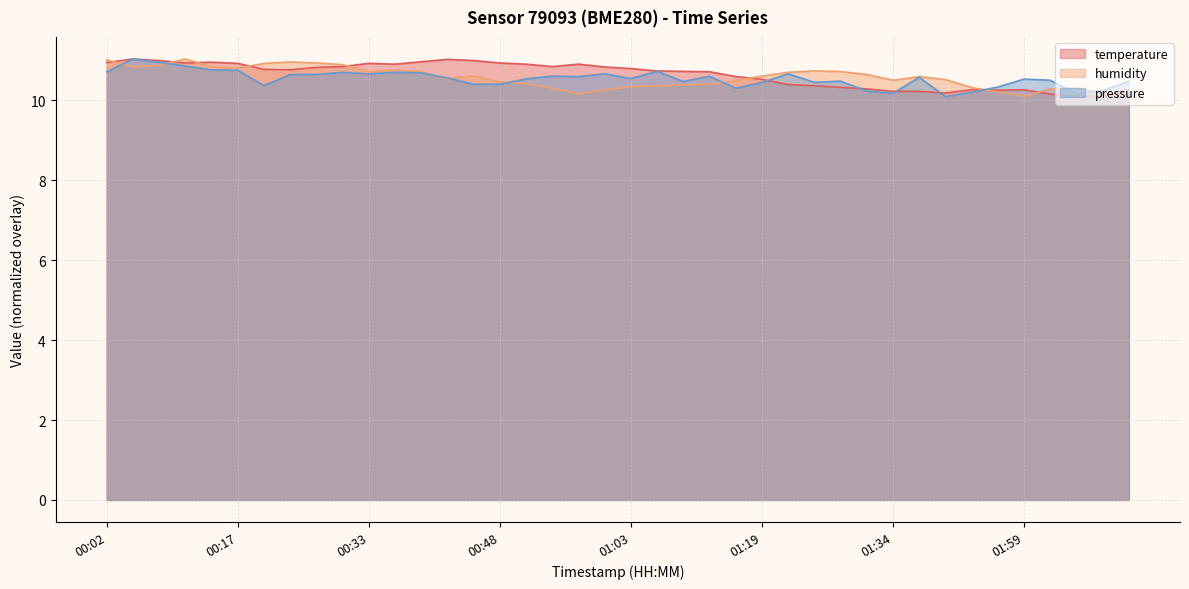

Reading right to left, transcribe all the data shown in this chart.

temperature: 02:11=10.3	02:08=10.1	02:05=10.1	02:02=10.2	01:59=10.3	01:56=10.2	01:53=10.3	01:50=10.2	01:37=10.2	01:34=10.2	01:31=10.3	01:28=10.3	01:25=10.4	01:22=10.4	01:19=10.5	01:16=10.6	01:12=10.7	01:09=10.7	01:06=10.7	01:03=10.8	01:00=10.8	00:57=10.9	00:54=10.8	00:51=10.9	00:48=10.9	00:45=11.0	00:42=11.0	00:39=11.0	00:36=10.9	00:33=10.9	00:30=10.8	00:27=10.8	00:24=10.8	00:20=10.8	00:17=10.9	00:14=10.9	00:11=10.9	00:08=11.0	00:05=11.0	00:02=10.9
humidity: 02:11=10.1	02:08=10.2	02:05=10.3	02:02=10.3	01:59=10.1	01:56=10.2	01:53=10.3	01:50=10.5	01:37=10.6	01:34=10.5	01:31=10.6	01:28=10.7	01:25=10.7	01:22=10.7	01:19=10.6	01:16=10.5	01:12=10.4	01:09=10.4	01:06=10.4	01:03=10.3	01:00=10.3	00:57=10.2	00:54=10.3	00:51=10.4	00:48=10.5	00:45=10.6	00:42=10.5	00:39=10.7	00:36=10.7	00:33=10.7	00:30=10.9	00:27=10.9	00:24=11.0	00:20=10.9	00:17=10.8	00:14=10.8	00:11=11.0	00:08=10.9	00:05=10.8	00:02=11.0